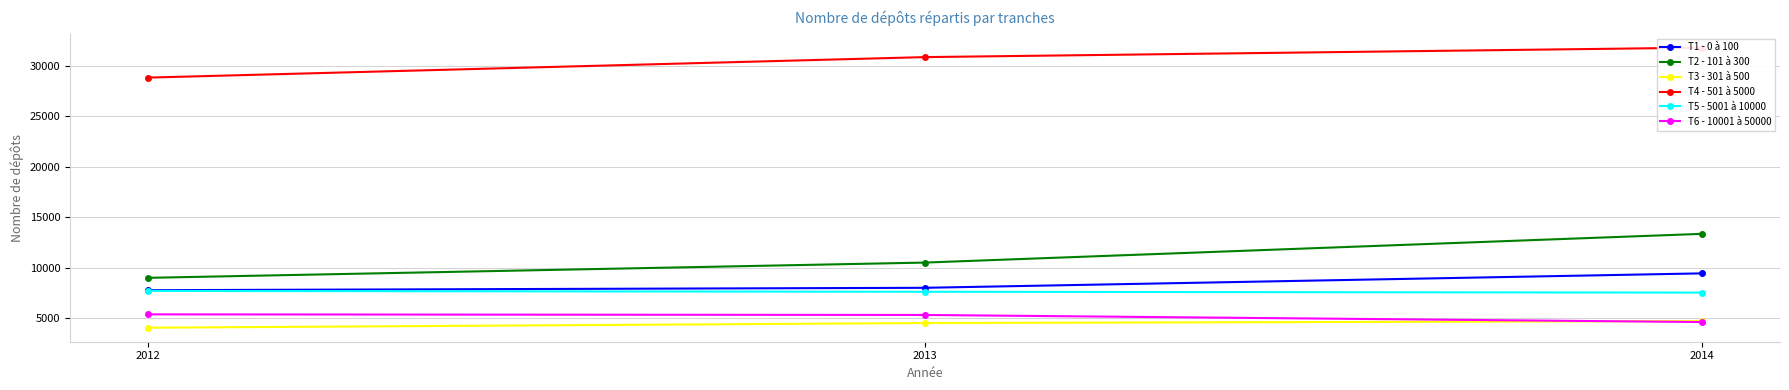

What is the sum of the T1 - 0 à 100 values at 2012 and 2014?

17232